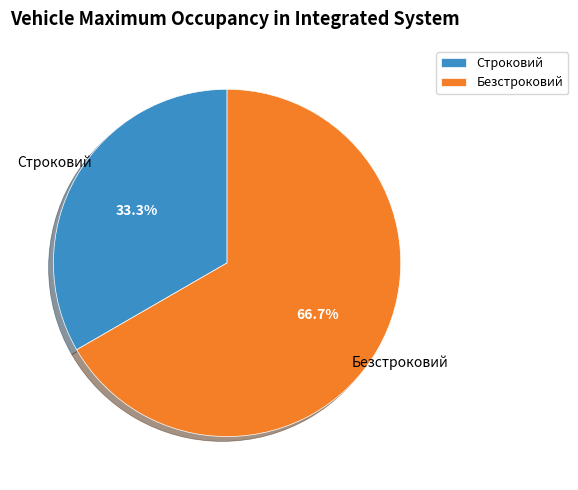

What is the ratio of the value at Безстроковий to the value at Строковий?

2.0